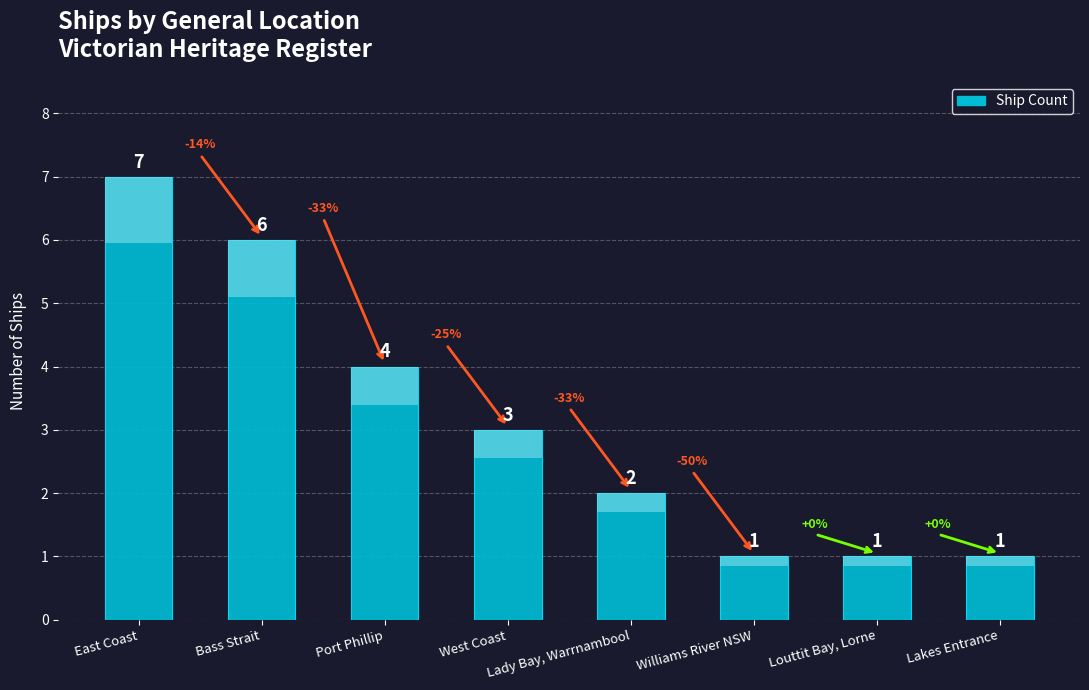

How many distinct data groups are displayed?

1